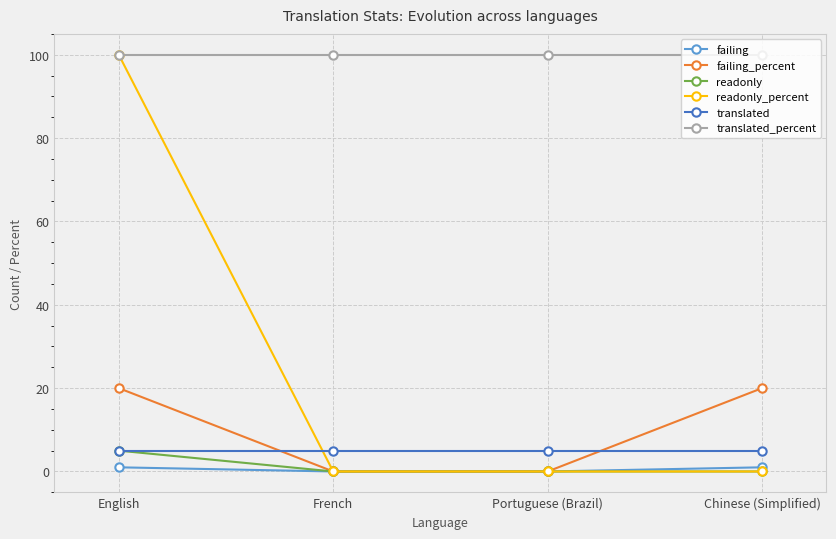

At how many categories does at least one series exceed 60?

4